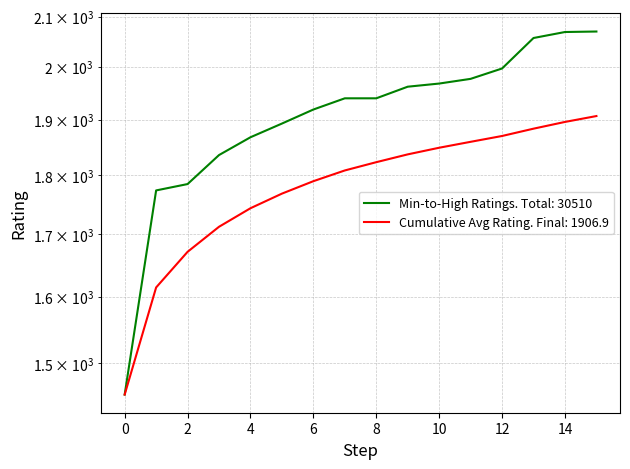

How many categories are shown in the chart?

16